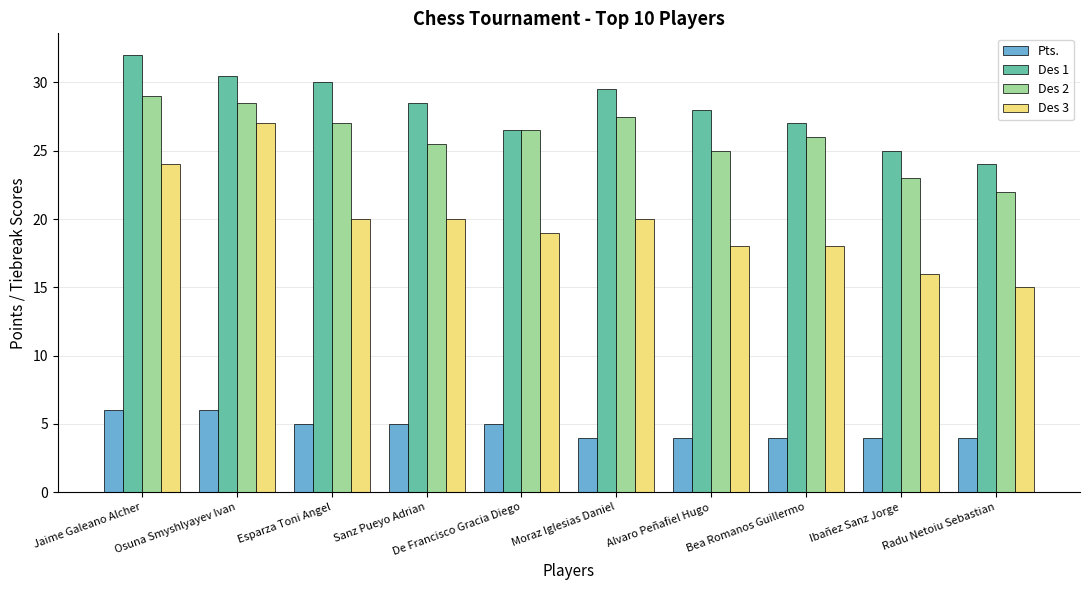

Reading left to right, list all the values displayed in this chart.

Pts.: 6.0	6.0	5.0	5.0	5.0	4.0	4.0	4.0	4.0	4.0
Des 1: 32.0	30.5	30.0	28.5	26.5	29.5	28.0	27.0	25.0	24.0
Des 2: 29.0	28.5	27.0	25.5	26.5	27.5	25.0	26.0	23.0	22.0
Des 3: 24.0	27.0	20.0	20.0	19.0	20.0	18.0	18.0	16.0	15.0